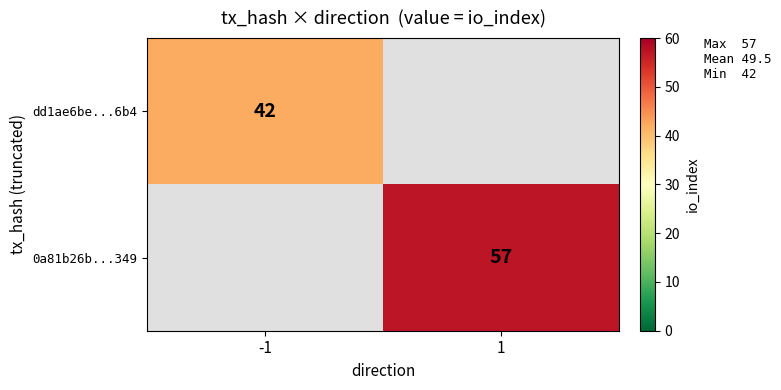

Is the value of dd1ae6be...6b4 at -1 greater than the value of 0a81b26b...349 at 1?

No